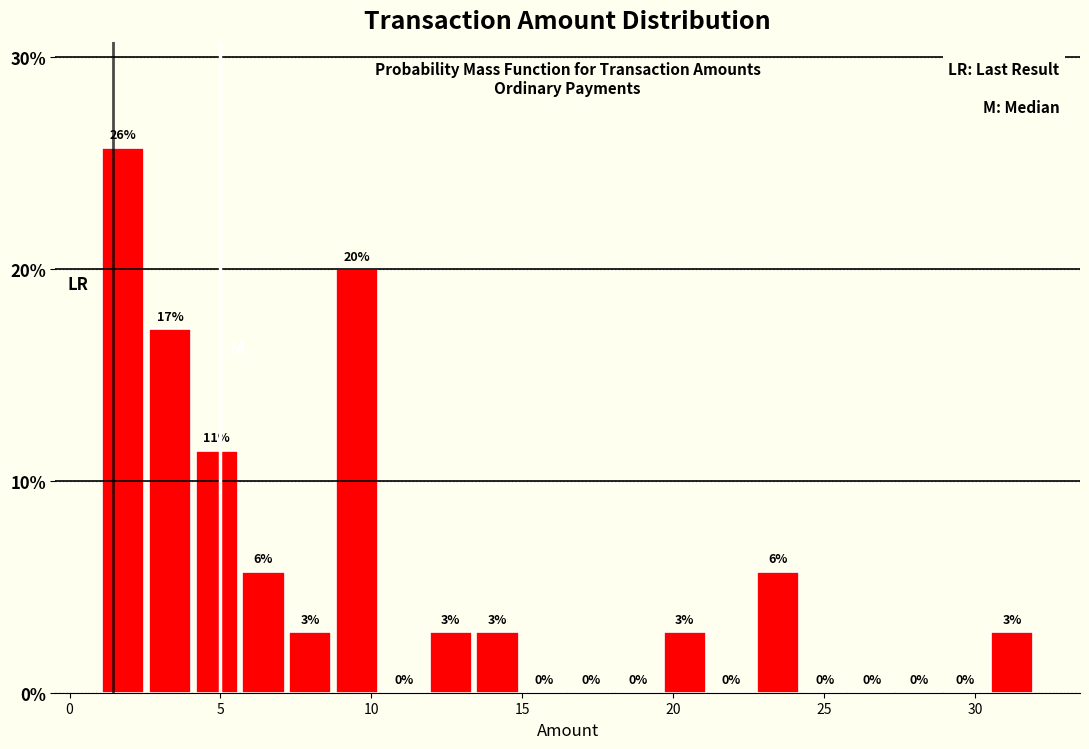

Around what value on the x-axis is the tallest bar? Give the approximate position of its centre, as read against the axis.

2.0